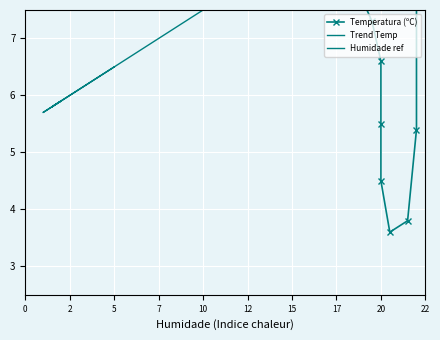

True or false: Temperatura (ºC) and Humidade (%) intersect in this chart.

True